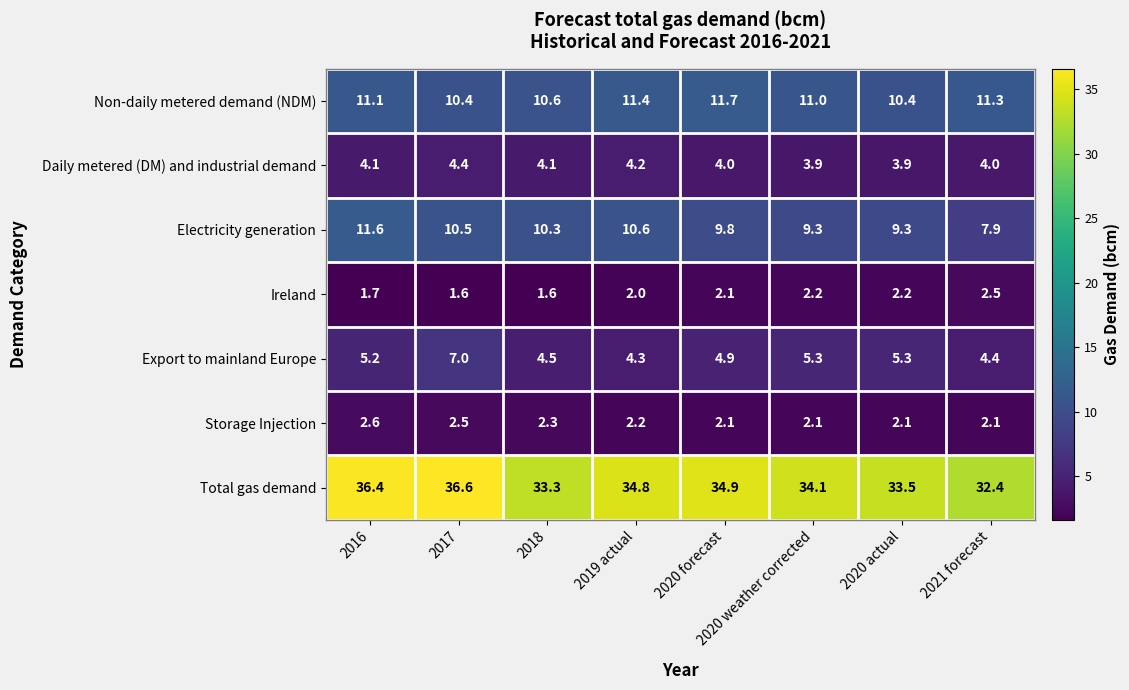

How many data points does each series have?

8